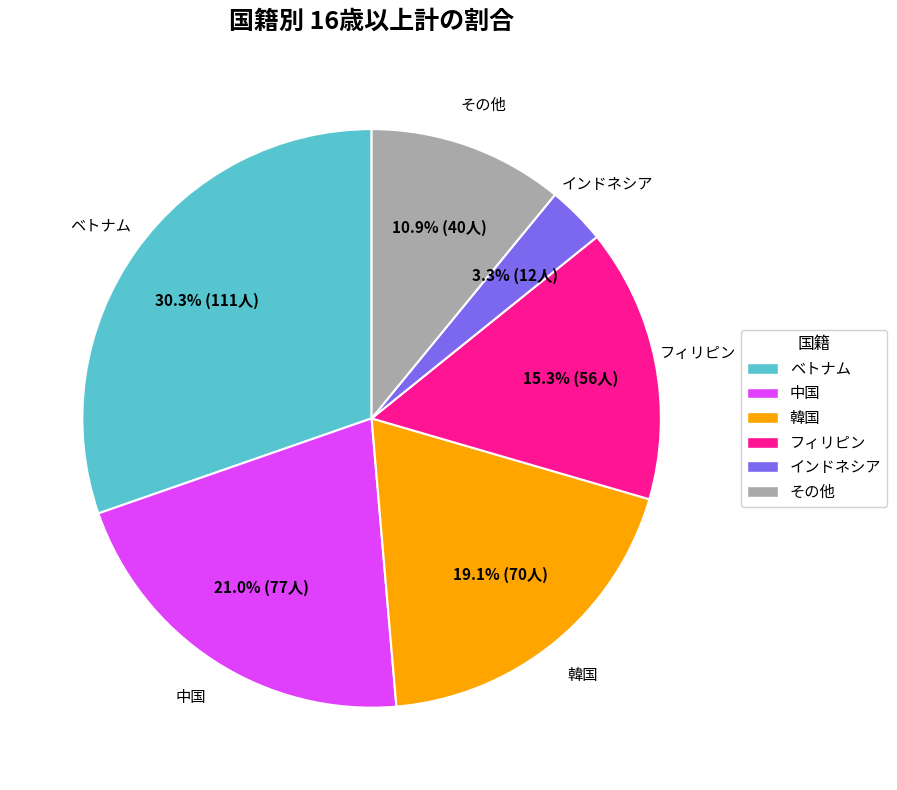

Which slice is the smallest?

インドネシア